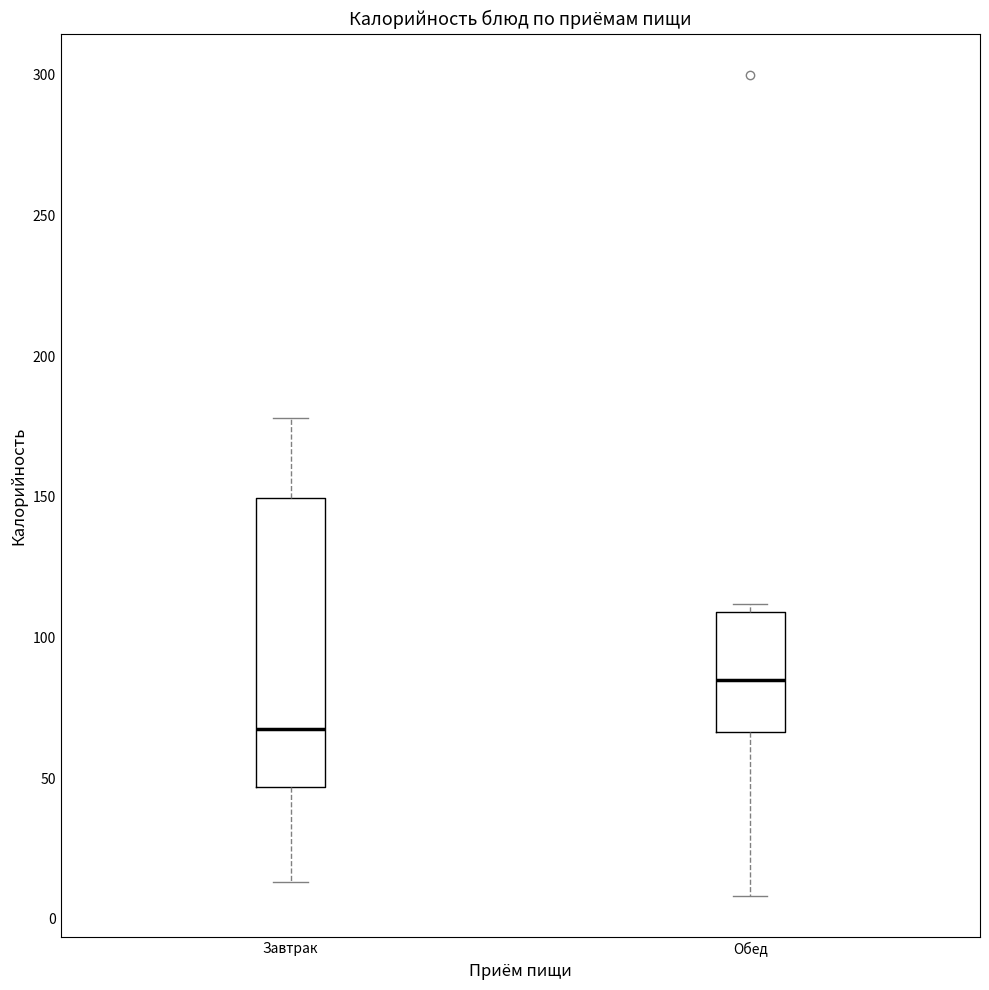

Where is the lower edge of the box for Обед on the y-axis? The values are not printed on the chart, so give them approximately, as read against the axis.

65